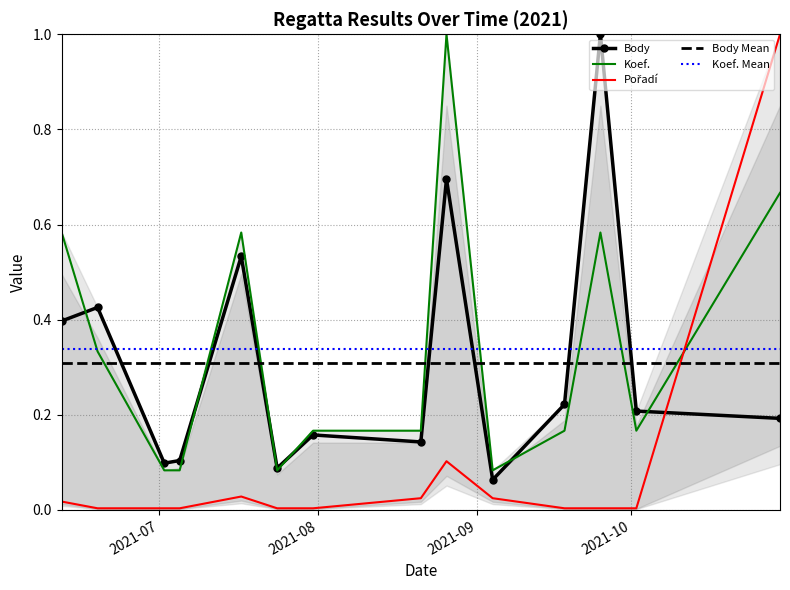

Count the number of data series in this chart.

5